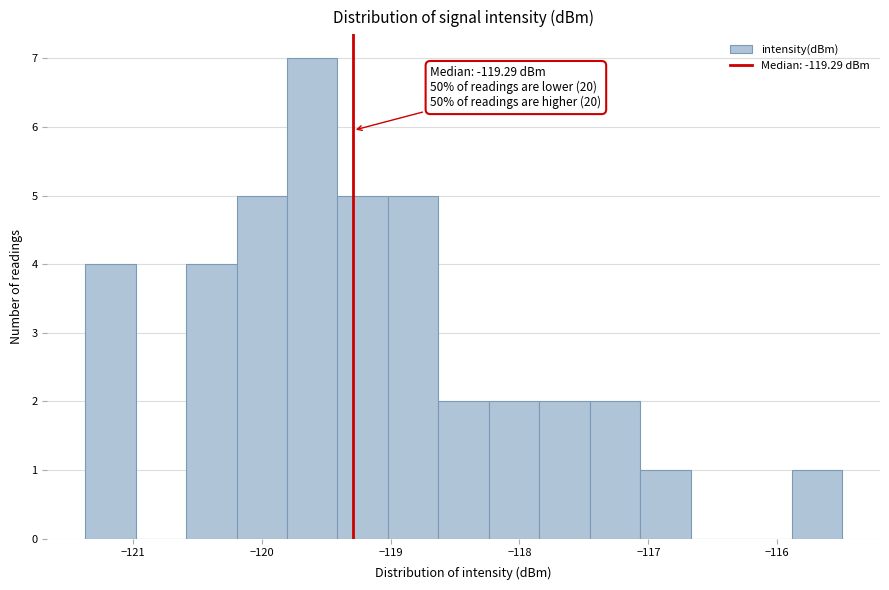

Read against the x-axis, roughly where is the centre of the tallest bar?

-119.6